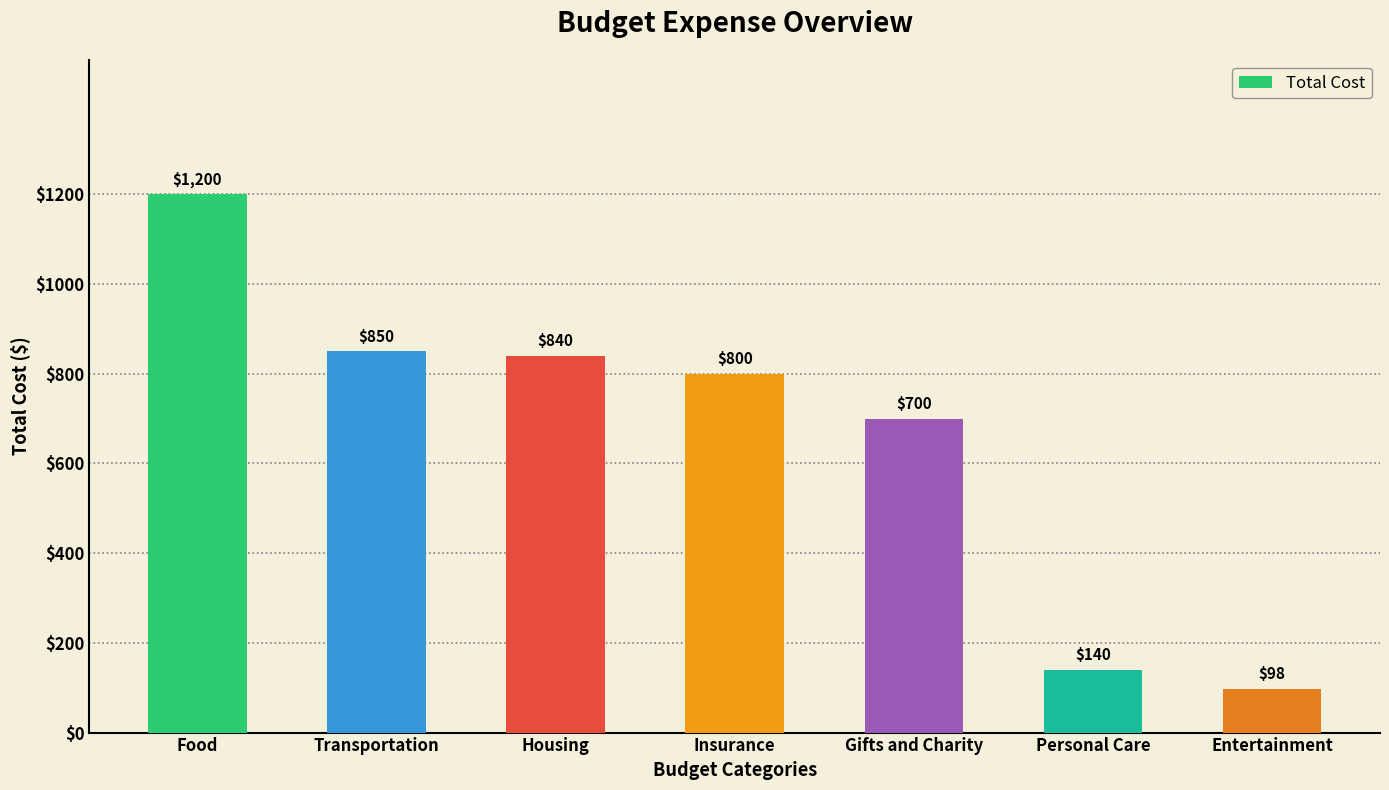

List the labels in order of value, largest first.

Food, Transportation, Housing, Insurance, Gifts and Charity, Personal Care, Entertainment